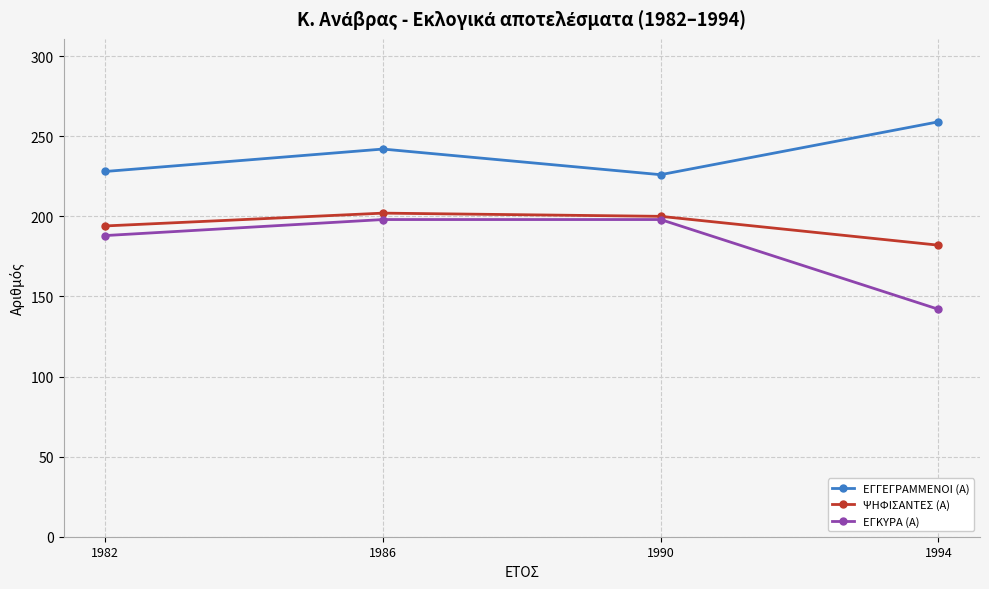

True or false: ΕΓΚΥΡΑ (Α) and ΕΓΓΕΓΡΑΜΜΕΝΟΙ (Α) intersect in this chart.

False